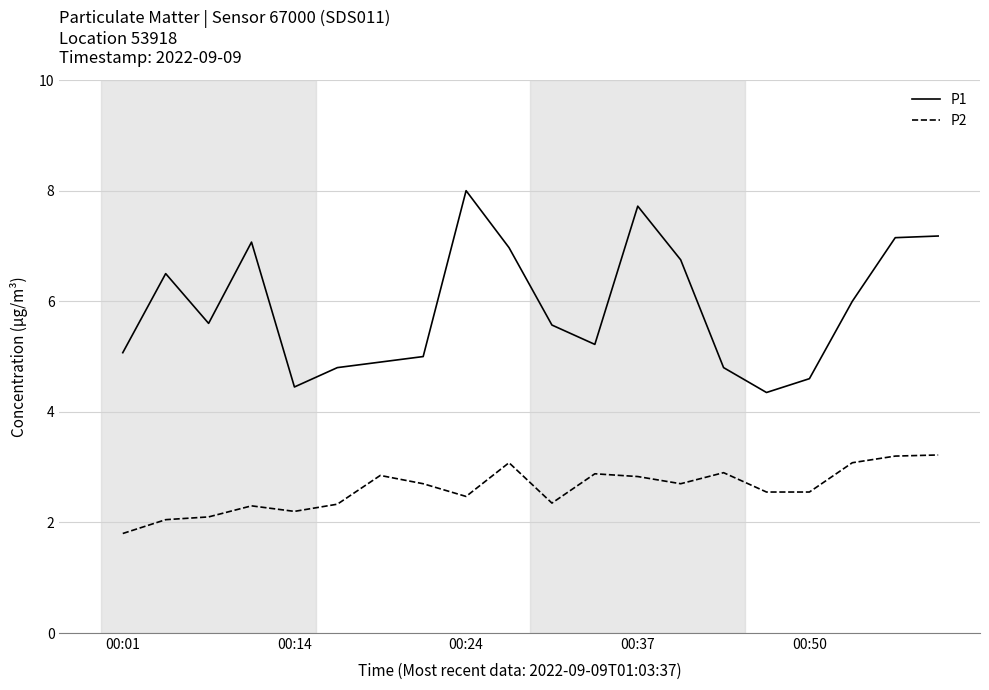

How many interior local valleys does the P1 series have?

4